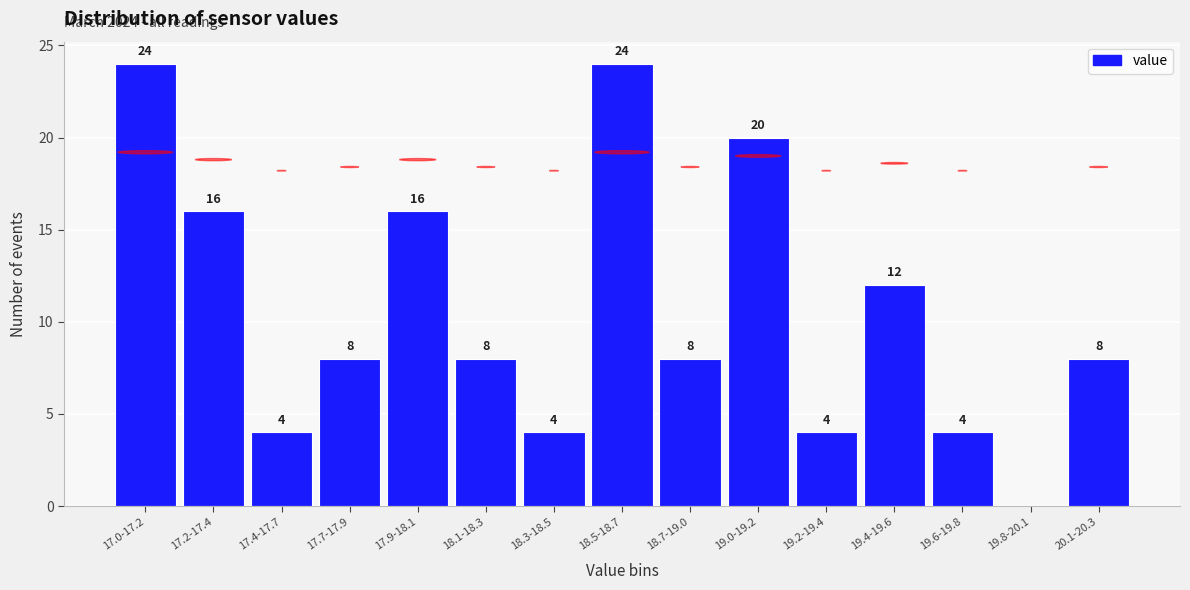

Reading right to left, extract all data points from this chart.

20.1-20.3=8	19.8-20.1=0	19.6-19.8=4	19.4-19.6=12	19.2-19.4=4	19.0-19.2=20	18.7-19.0=8	18.5-18.7=24	18.3-18.5=4	18.1-18.3=8	17.9-18.1=16	17.7-17.9=8	17.4-17.7=4	17.2-17.4=16	17.0-17.2=24